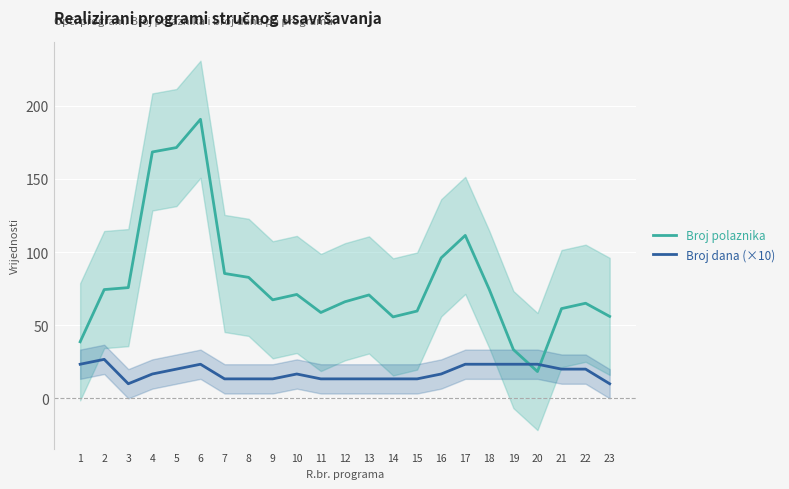

What is the difference between the Broj dana (×10) values at 2 and 13?

13.3